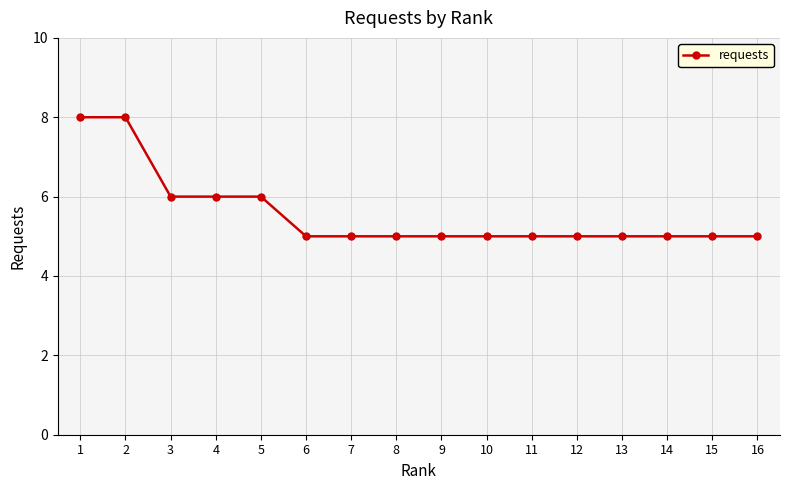

What is the value of the 7th point from the left?

5